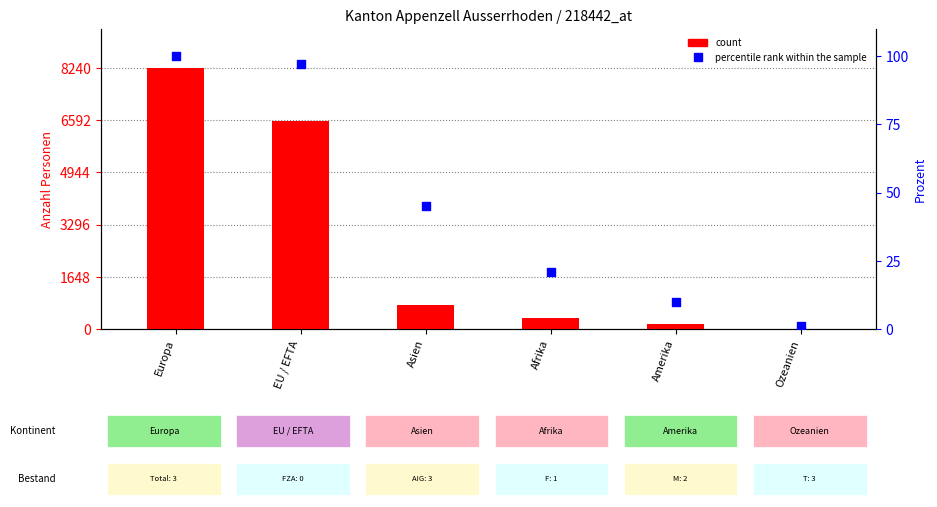

What are all the series names shown in the legend?

count, percentile rank within the sample